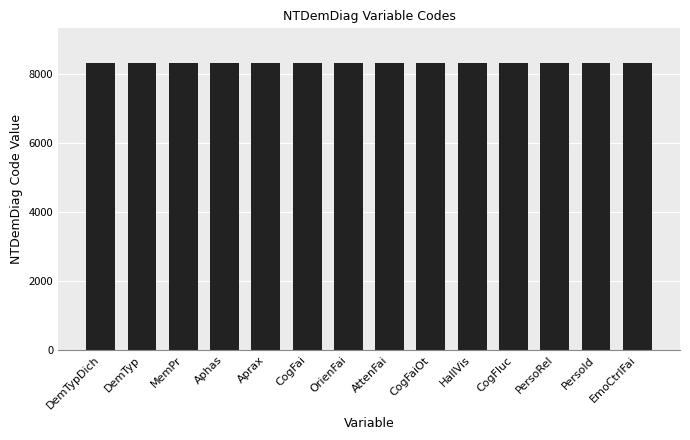

How many categories are shown in the chart?

14